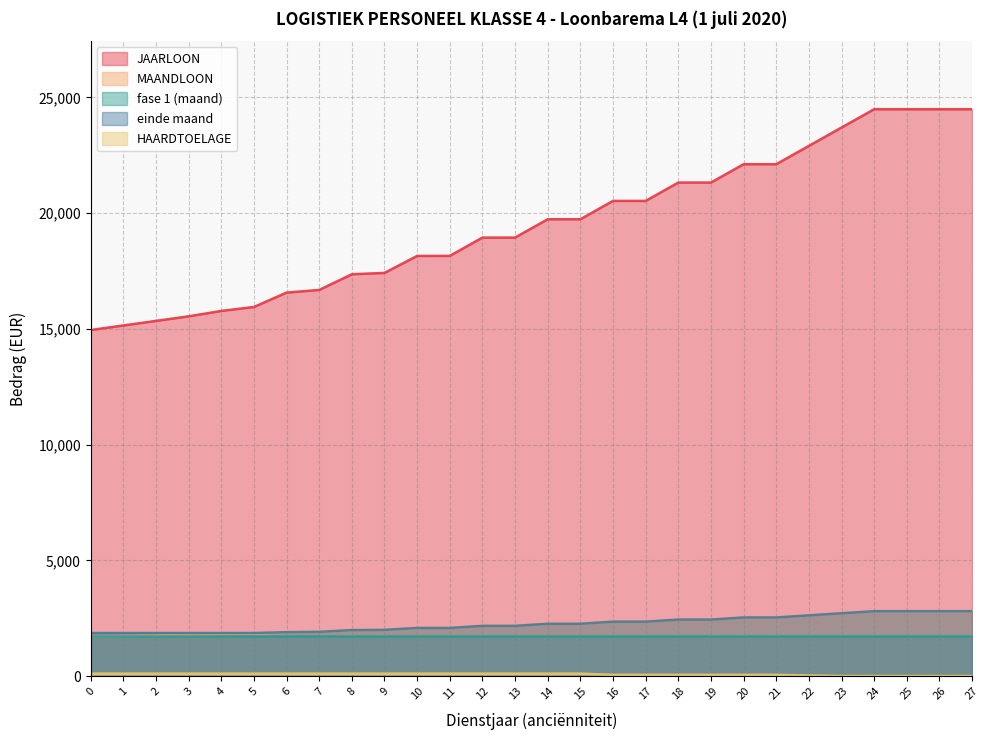

What is the minimum value for MAANDLOON?

1710.4